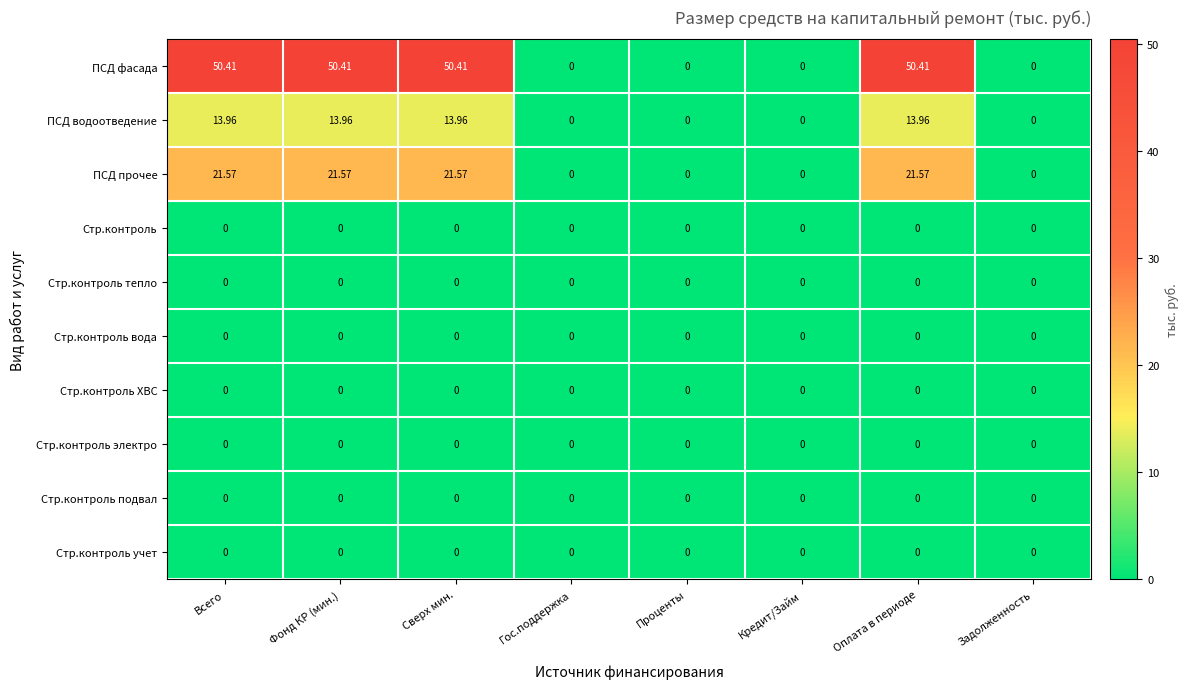

Between Проценты and Оплата в периоде, which series saw the biggest shift?

ПСД фасада